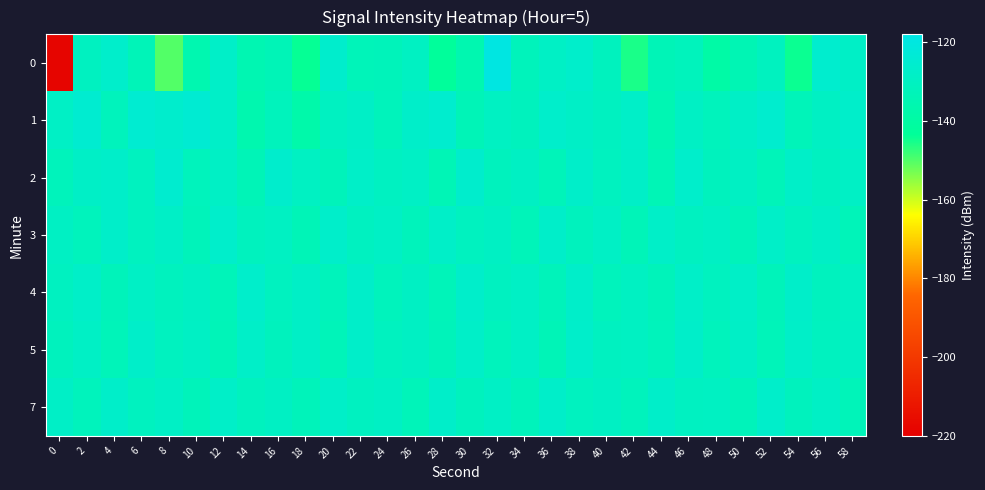

Rank the series at 50 from highest to lowest value.

4, 5, 1, 2, 3, 7, 0